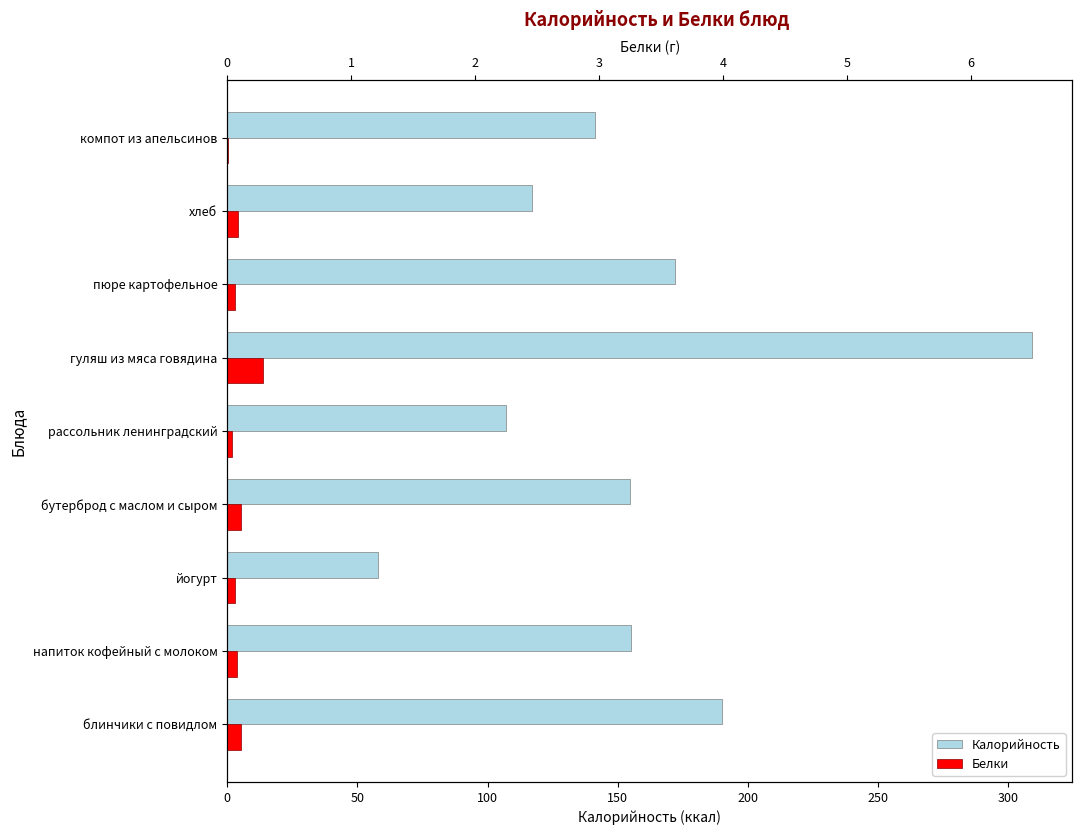

Is the value of Калорийность at пюре картофельное greater than the value of Белки at компот из апельсинов?

Yes